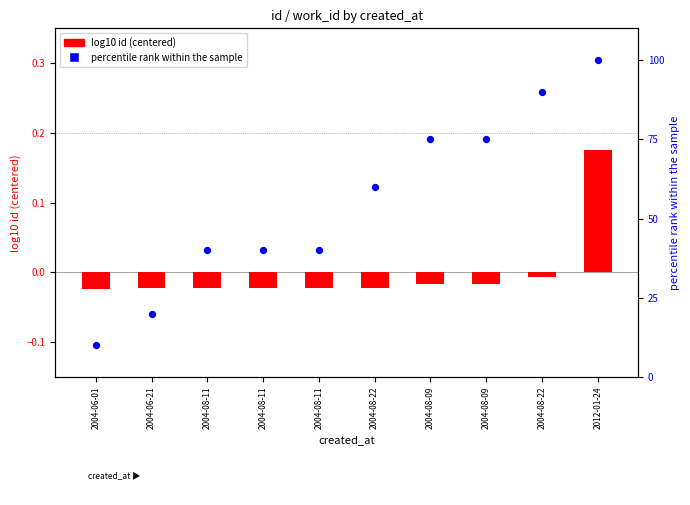

Which series has the largest total across all categories?

percentile rank within work_id